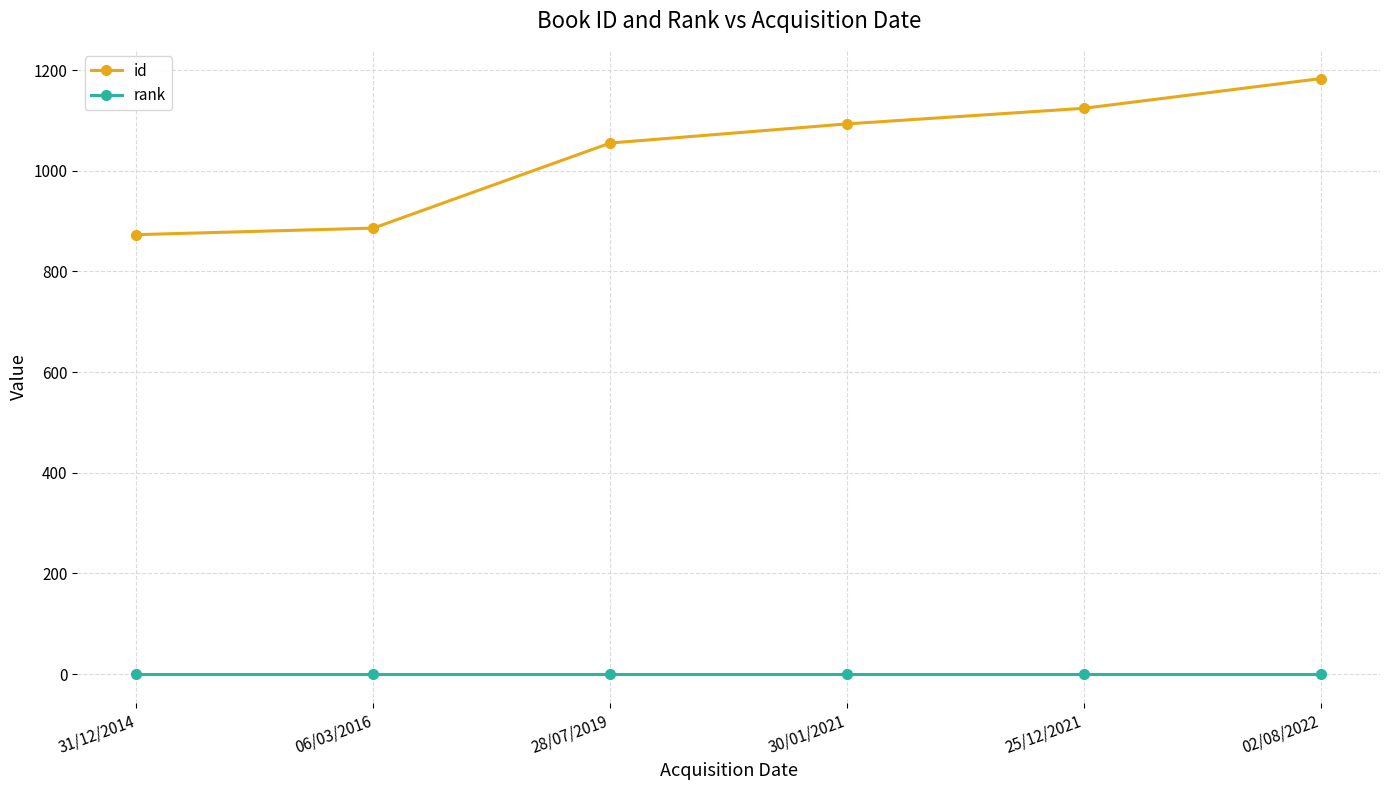

At how many categories does at least one series exceed 901?

4